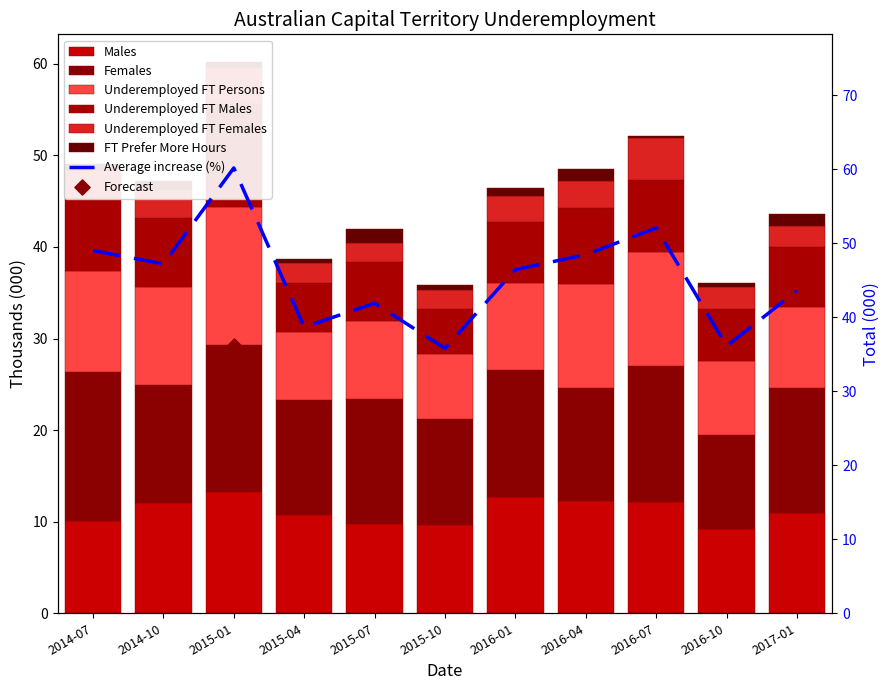

Which series has the widest spread of Y values?

Underemployed FT Persons